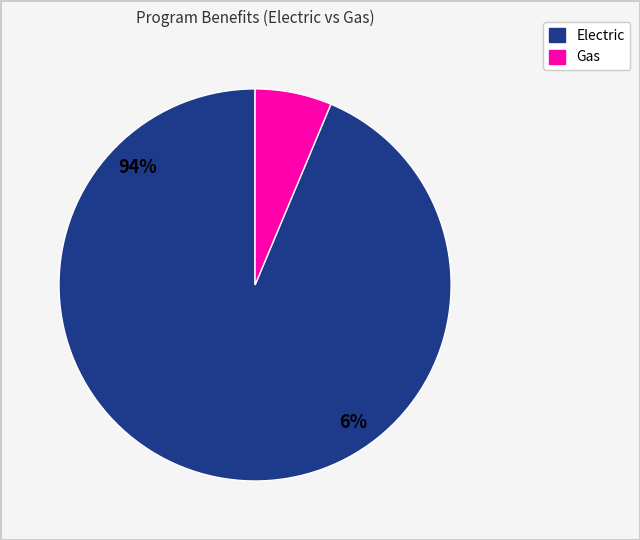

How much of the chart is everything except Gas?

93.7%